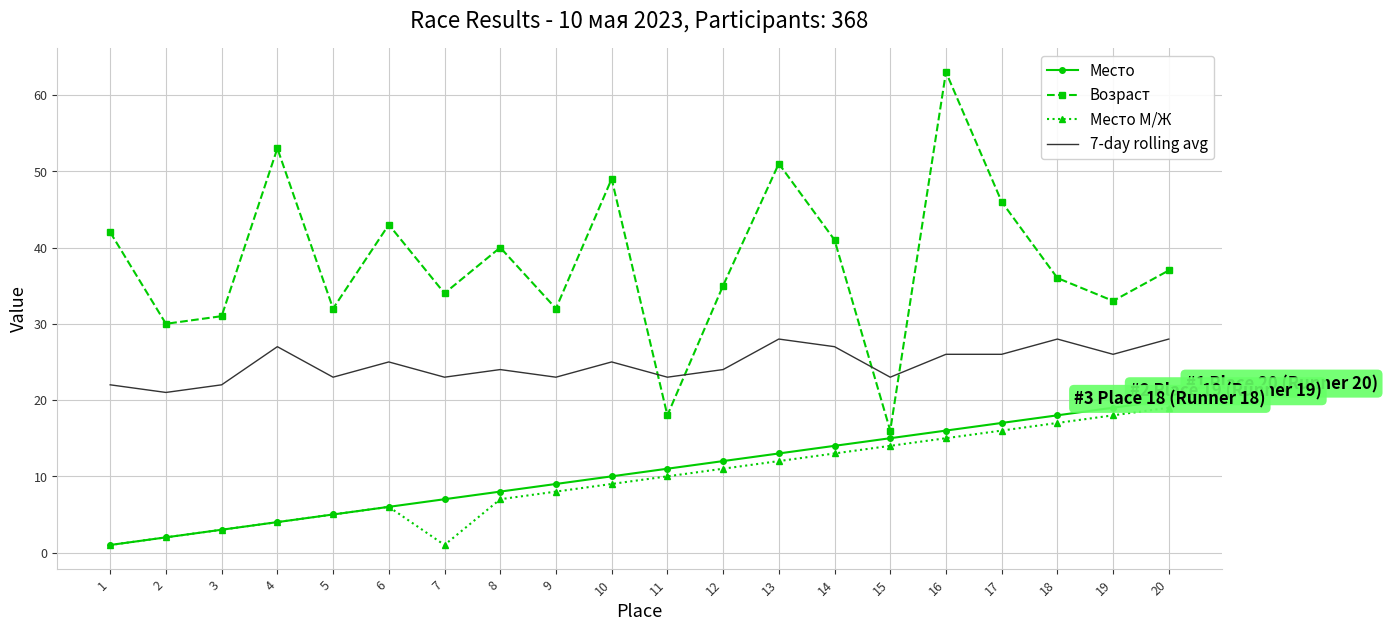

The Возраст series shows 46 at 7. True or false?

False